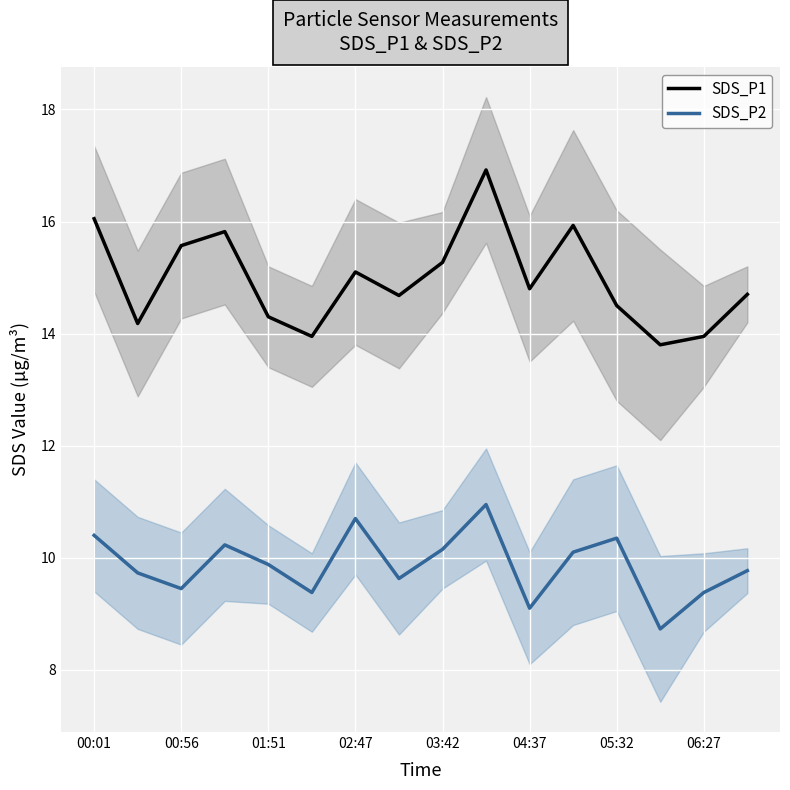

What is the minimum value for SDS_P2?

8.7